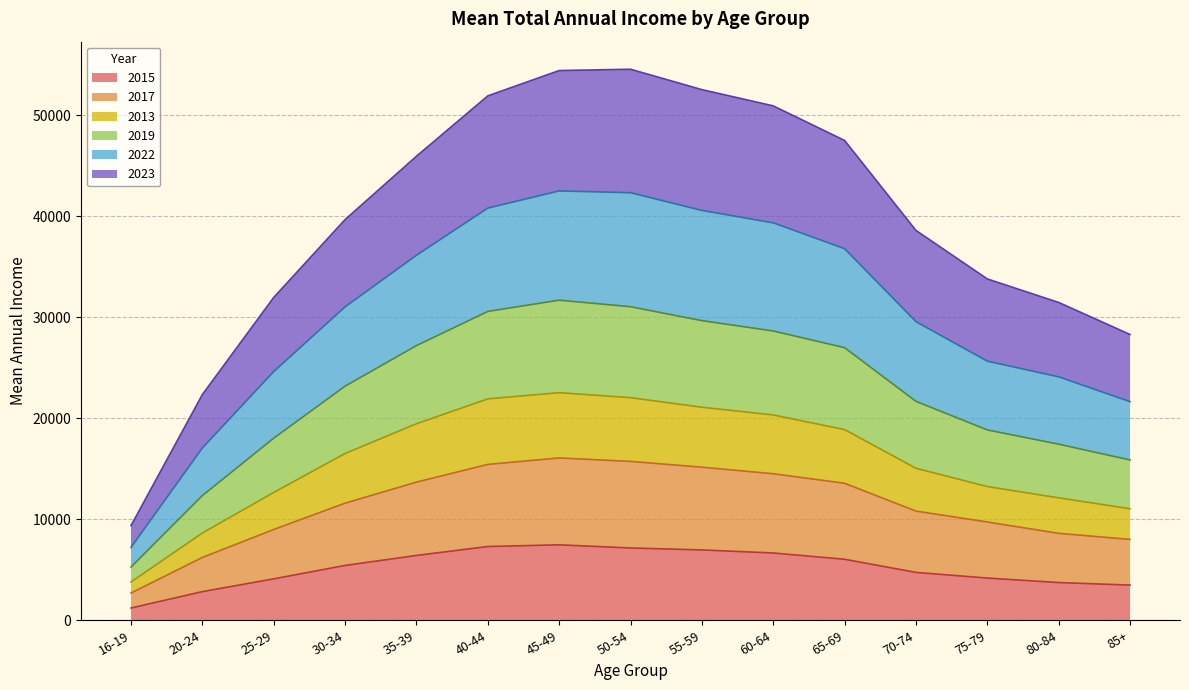

Which category has the highest value across all series?

50-54